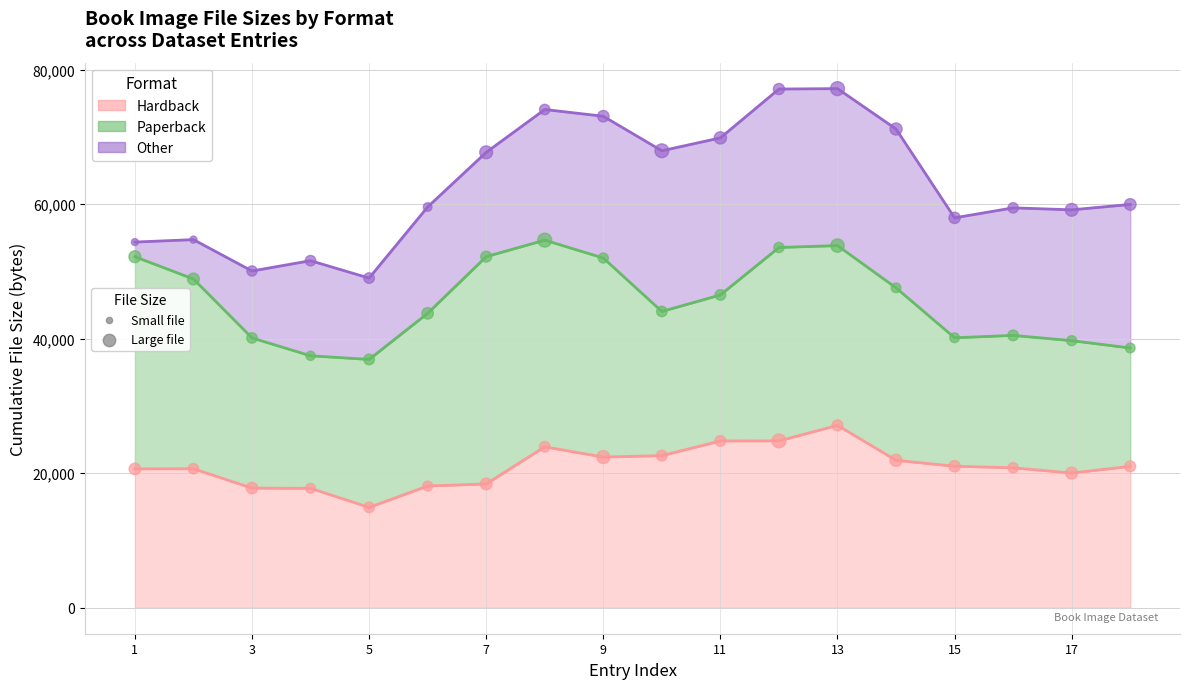

Is the value of Other at 6 greater than the value of Paperback at 2?

No